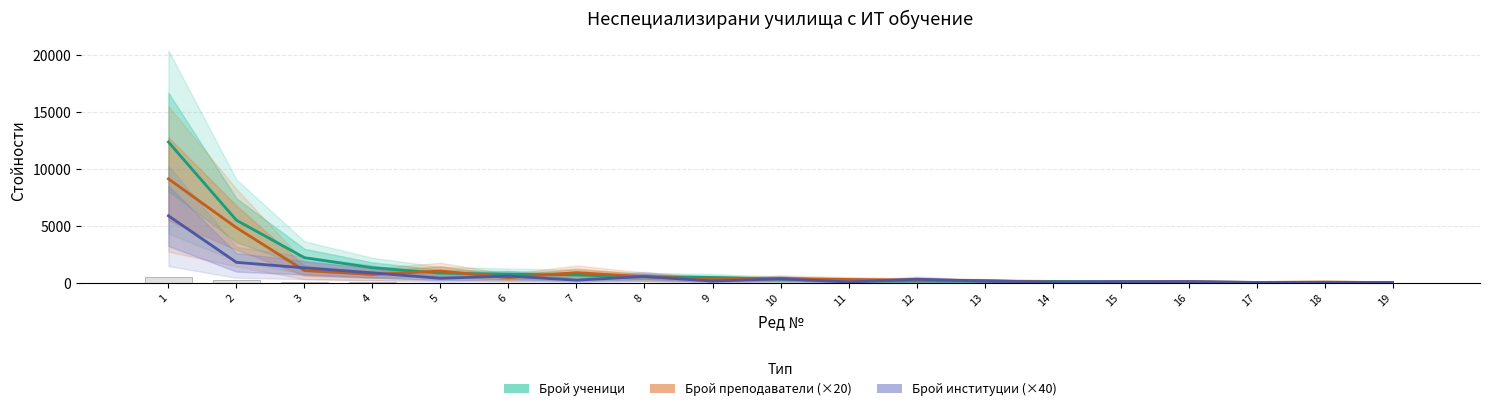

What is the difference between the Брой ученици values at 5 and 4?

482